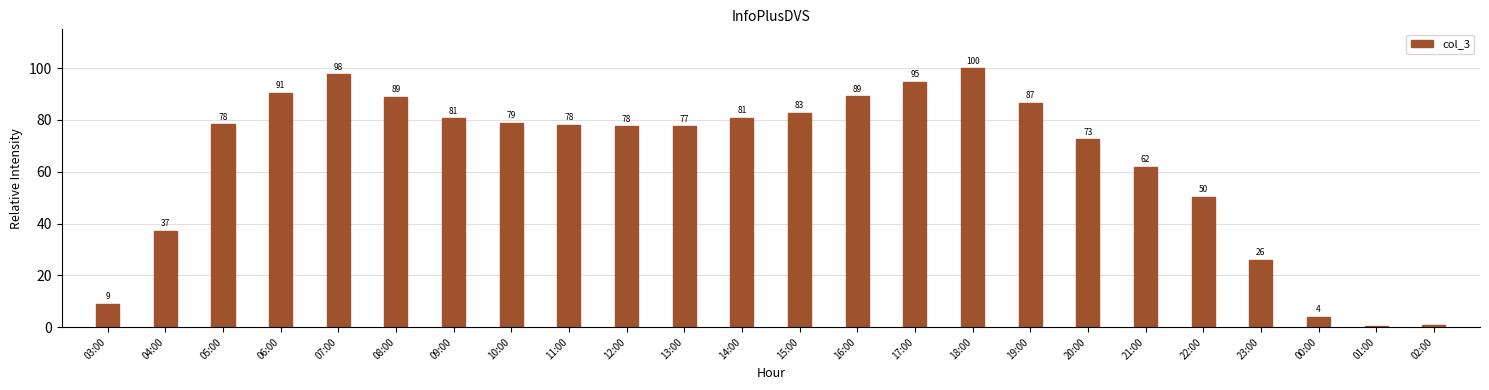

What is the label of the 15th bar from the right?

12:00